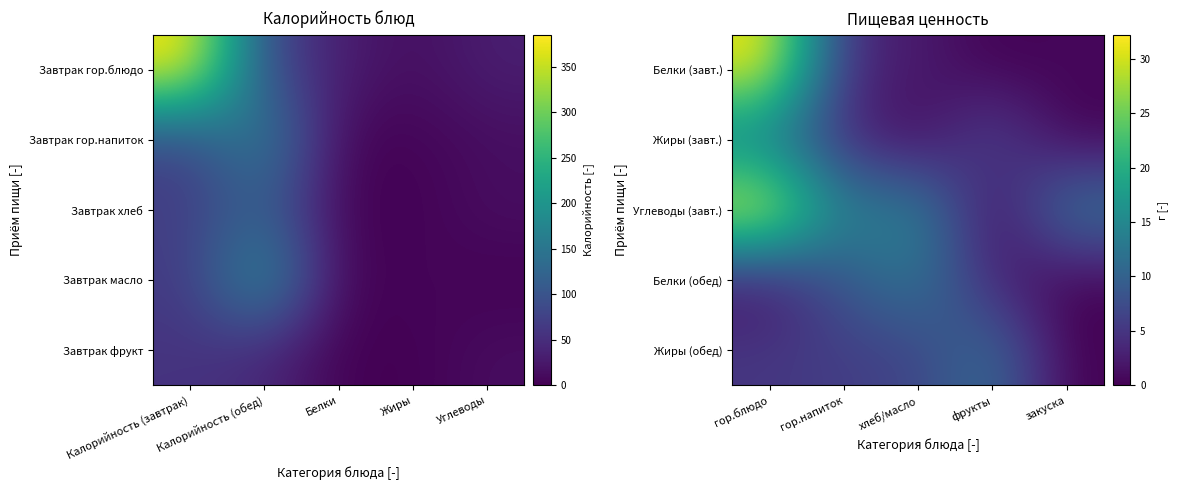

True or false: Углеводы (завт.) has a value of 13.0 at закуска.

True